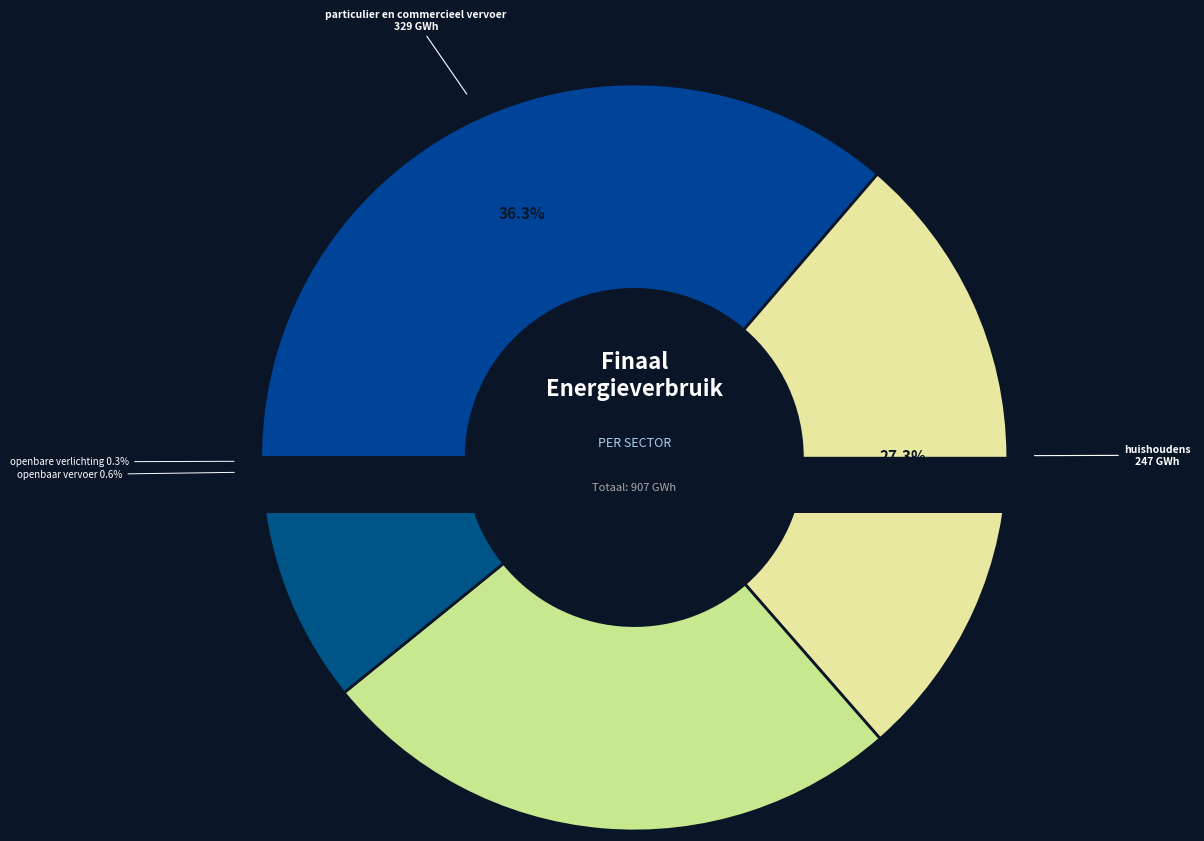

What is the smallest slice in the pie chart?

openbare verlichting